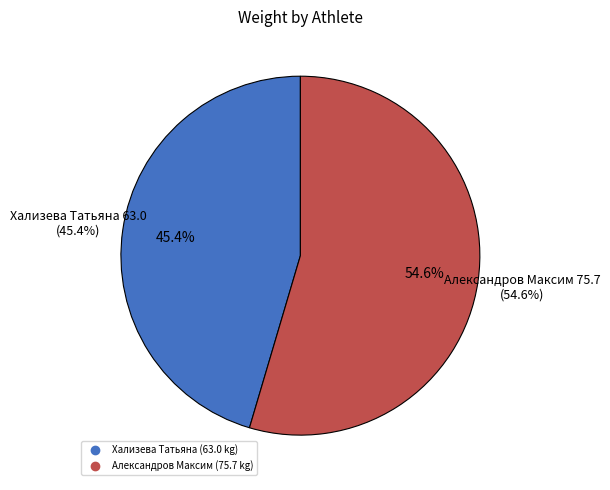

Is it true that 82.5 is 66% of the pie?

False